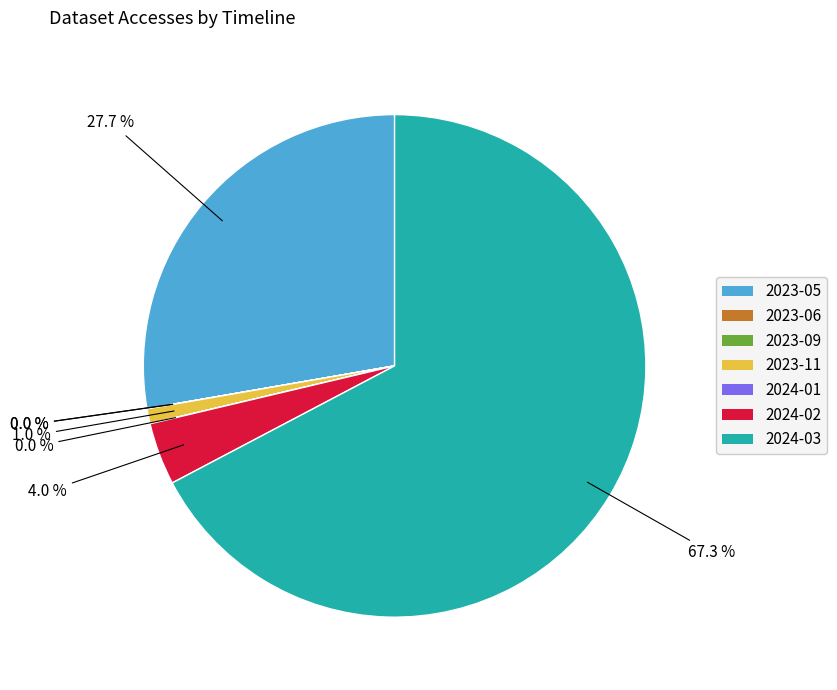

Which slice is the largest?

2024-03